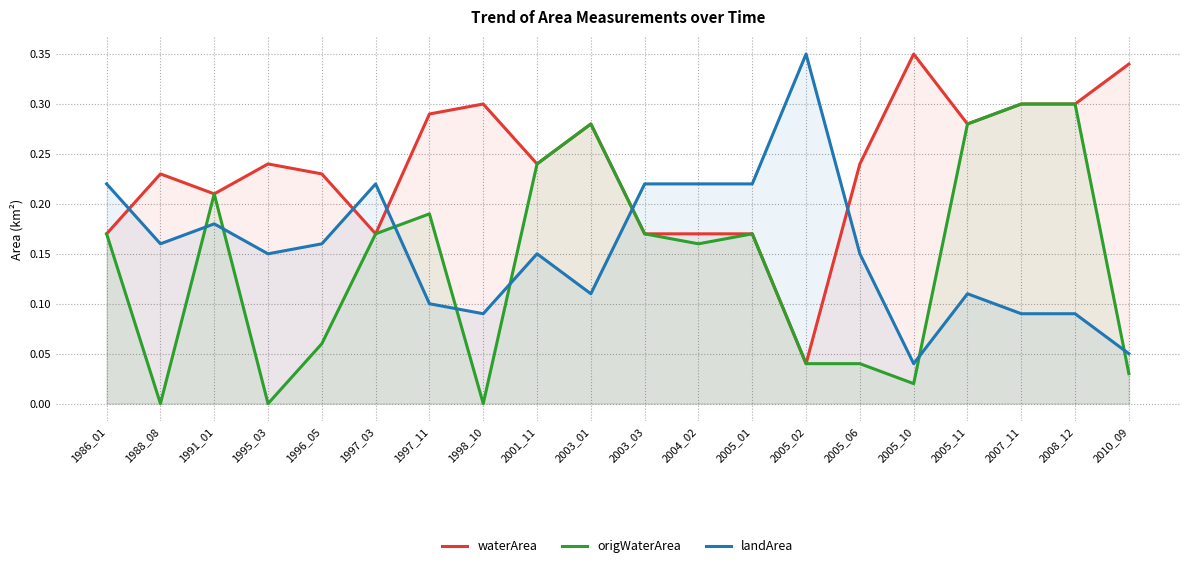

Which series has the largest total across all categories?

waterArea